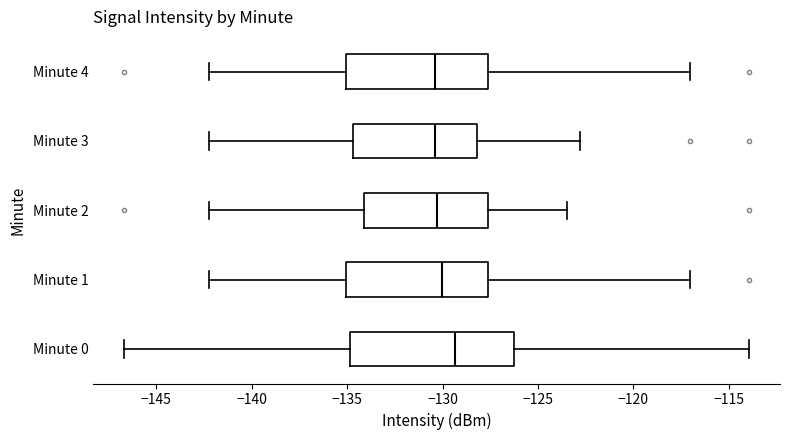

Which box is the widest, from its left edge to its right edge?

Minute 0